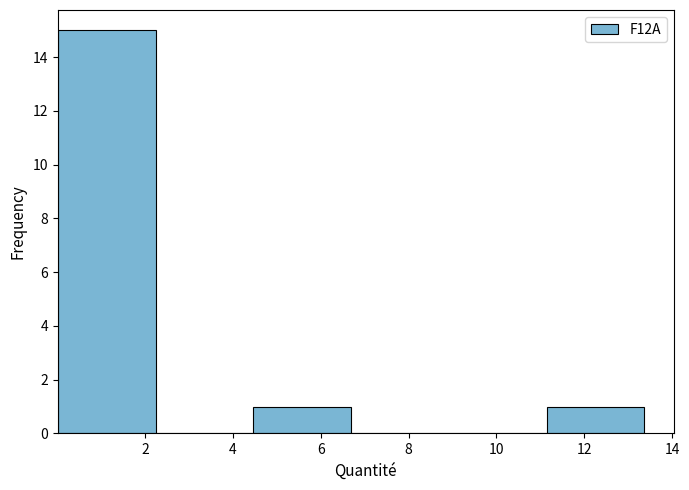

Which range on the x-axis has the tallest bar?

0.0 to 2.2